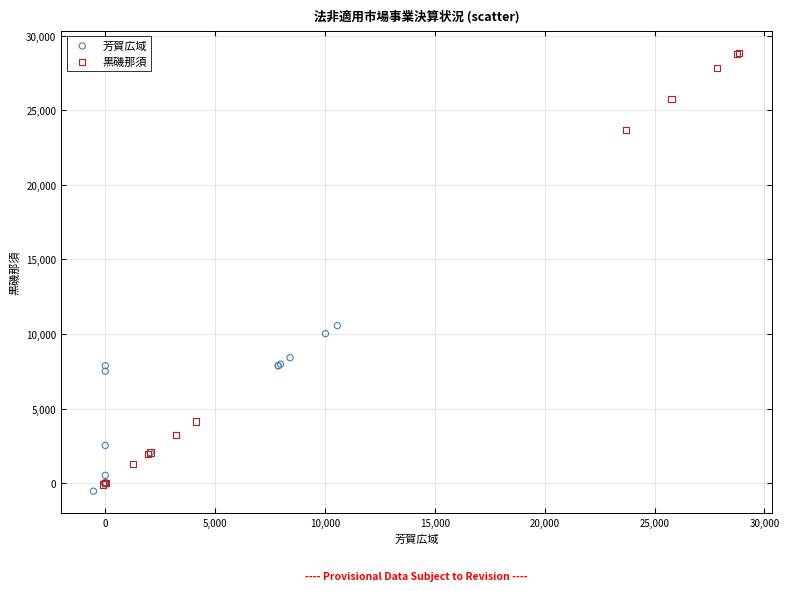

Which series has the widest spread of Y values?

黒磯那須